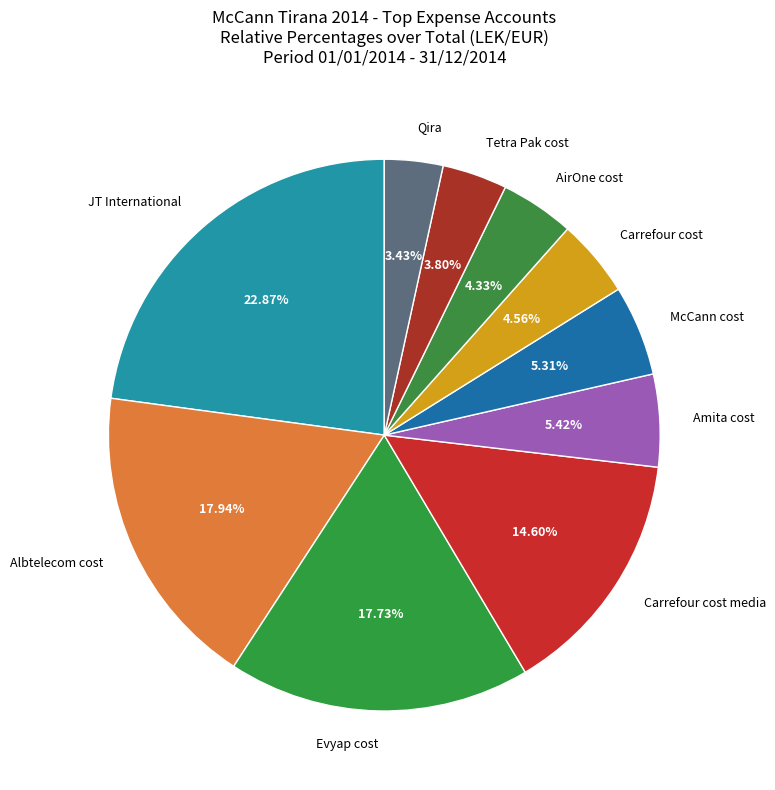

Approximately how many times larger is the value at Carrefour cost compared to AirOne cost?

1.1